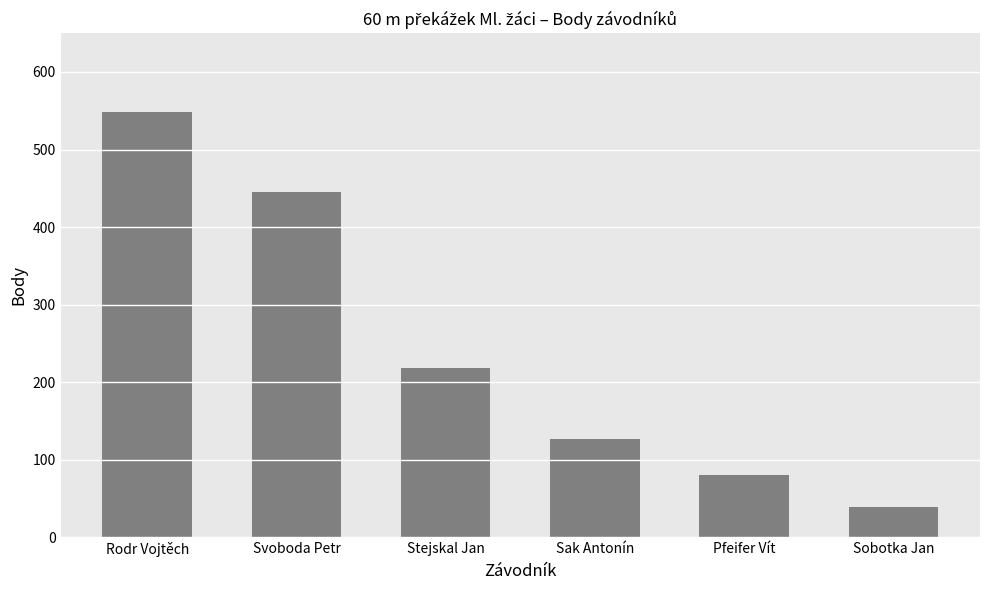

What is the value of the 4th bar from the left?

127